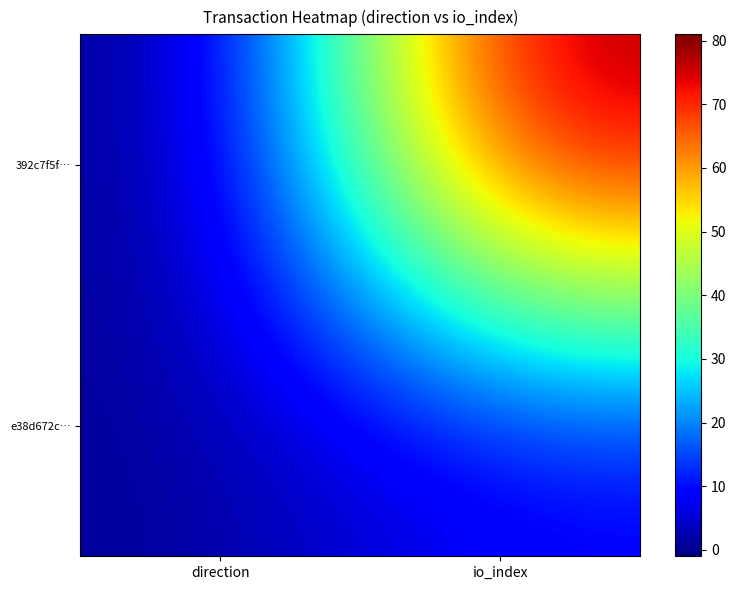

At how many categories does at least one series exceed 70?

1